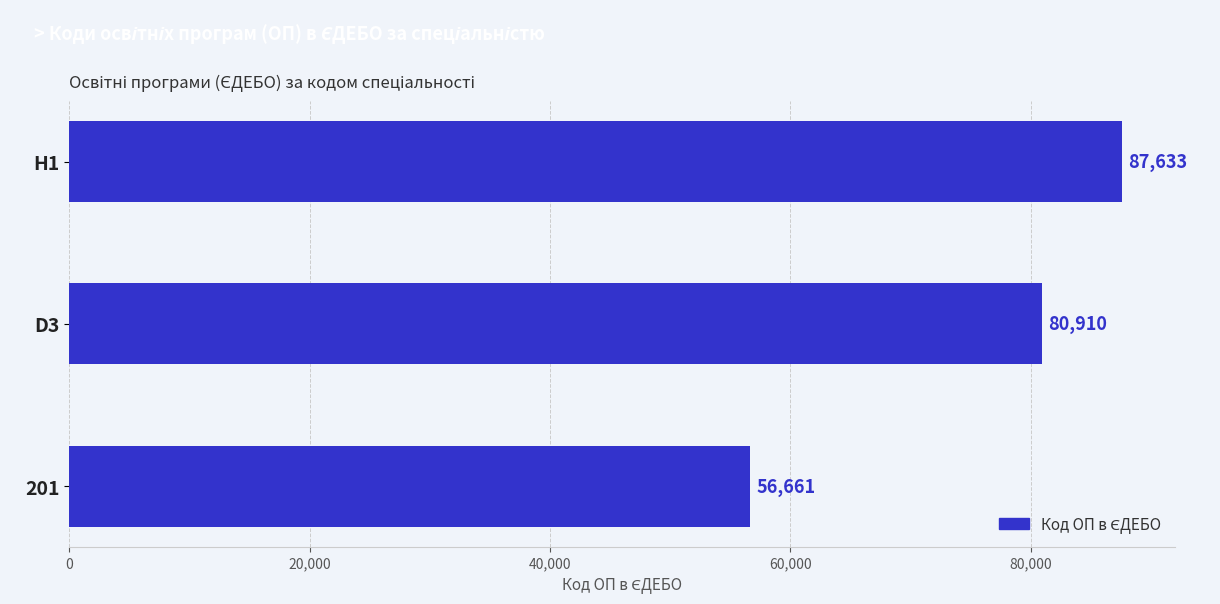

Where is the data nearest to the value 72147?

D3